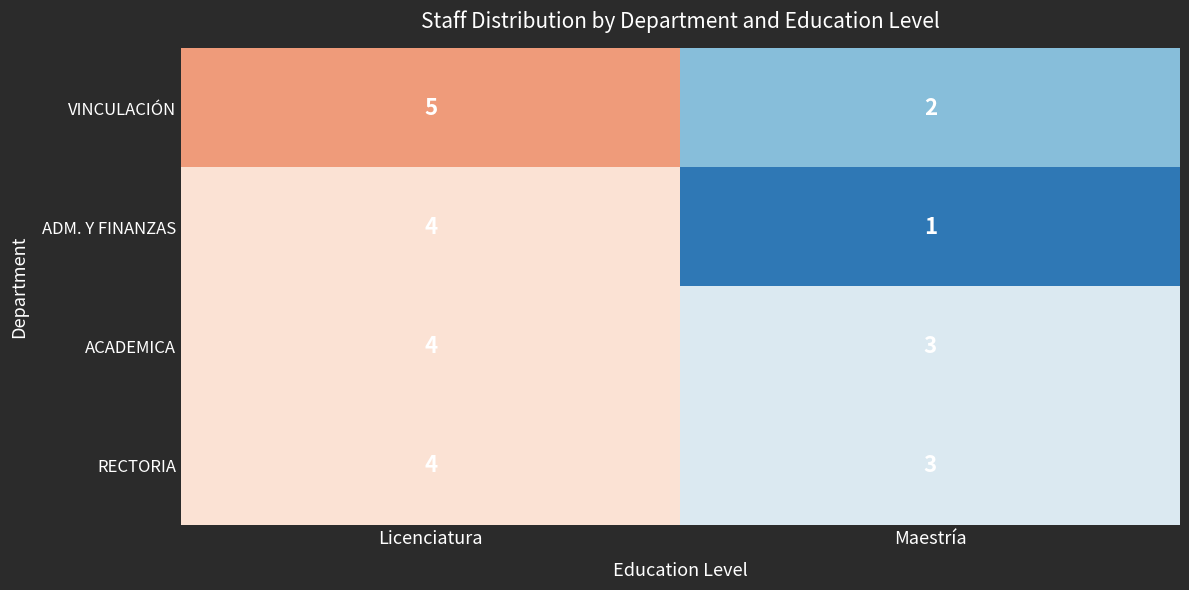

What is the total value across all series at Licenciatura?

17